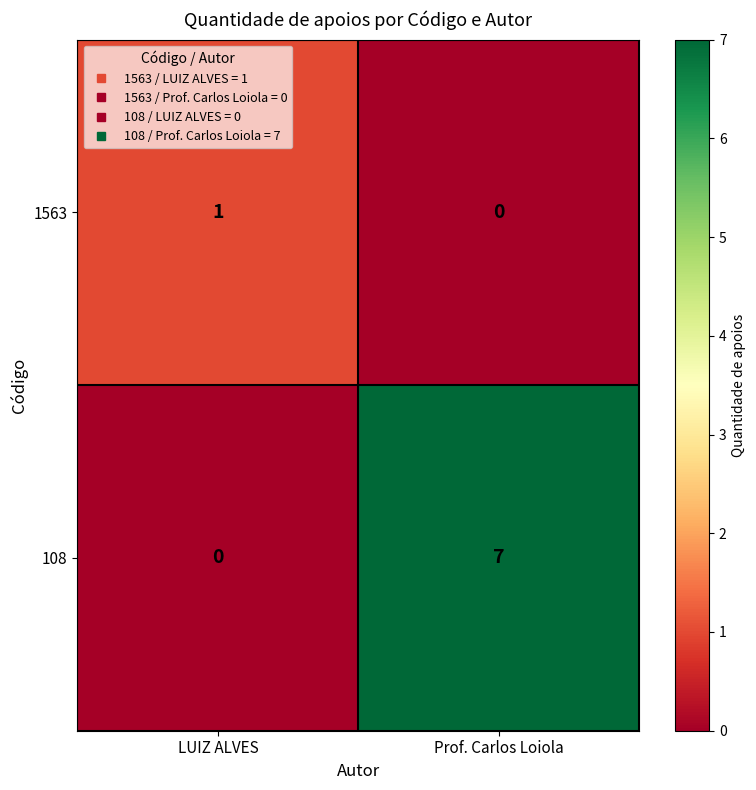

True or false: 1563 has a value of 1 at Prof. Carlos Loiola.

False